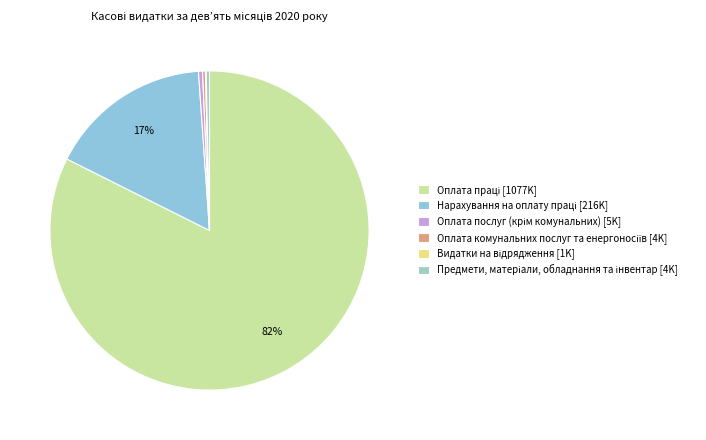

Rank the categories by value from highest to lowest.

Оплата праці, Нарахування на оплату праці, Оплата послуг (крім комунальних), Предмети, матеріали, обладнання та інвентар, Оплата комунальних послуг та енергоносіїв, Видатки на відрядження